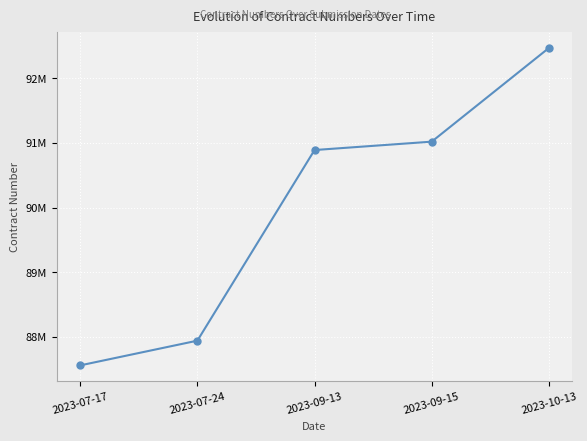

List the labels in order of value, largest first.

2023-10-13, 2023-09-15, 2023-09-13, 2023-07-24, 2023-07-17